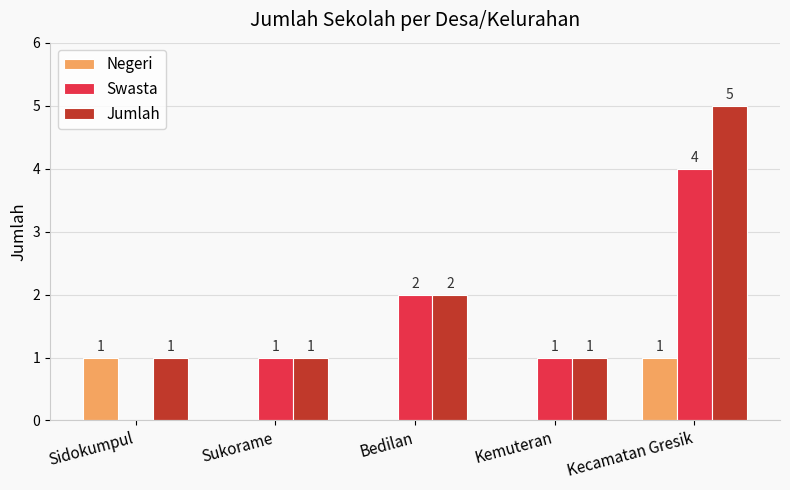

Reading left to right, extract all data points from this chart.

Negeri: 1	0	0	0	1
Swasta: 0	1	2	1	4
Jumlah: 1	1	2	1	5